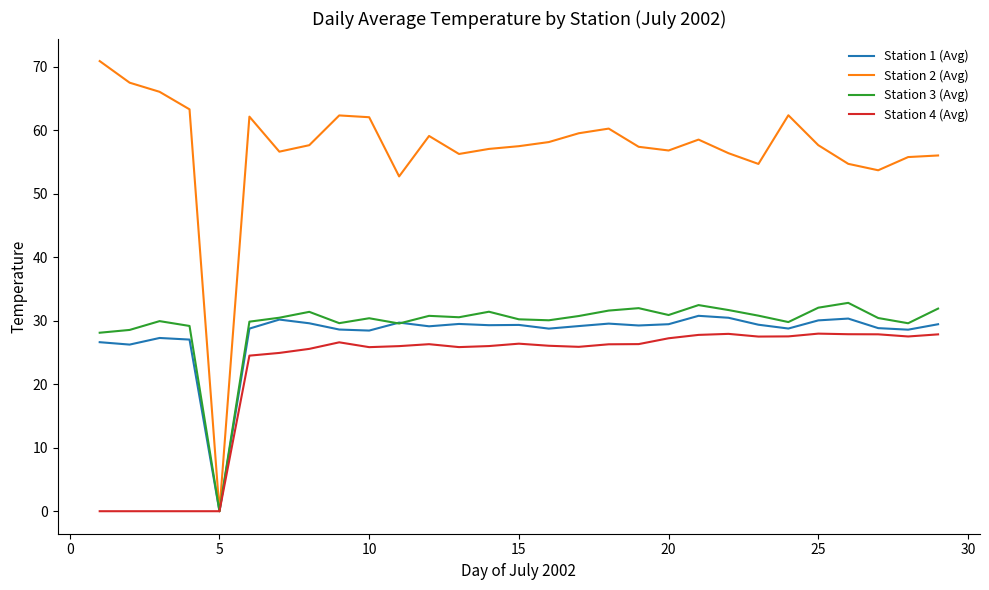

What is the average value of the Station 4 (Avg) series?

22.0